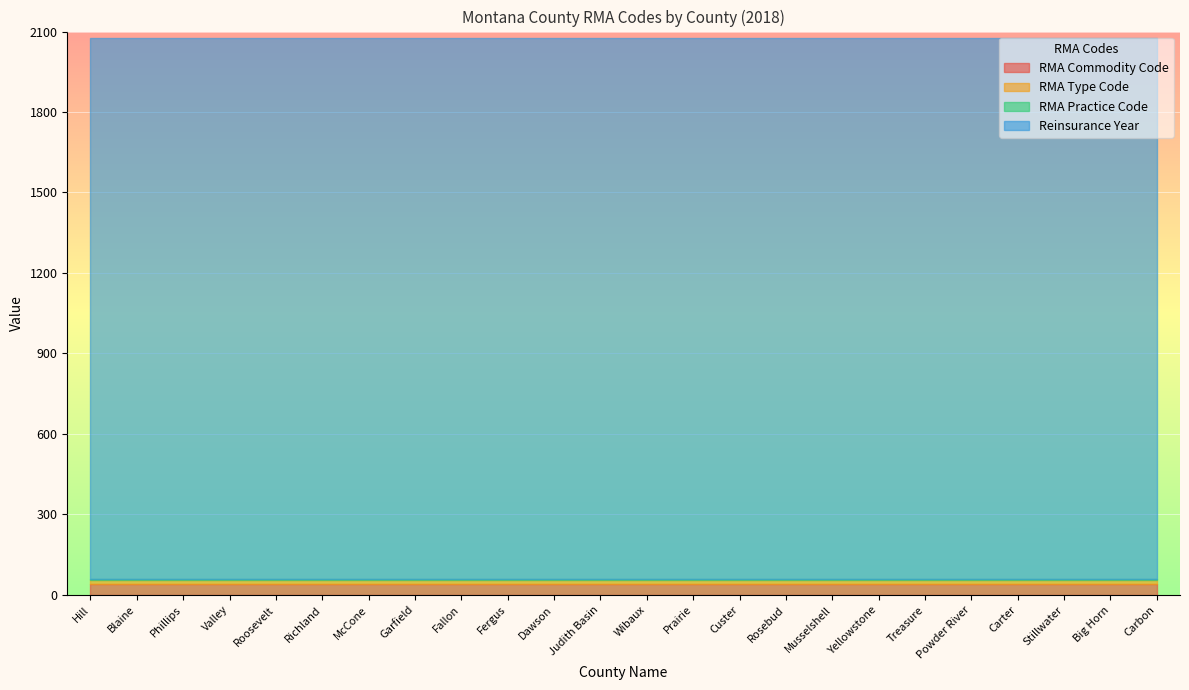

What is the lowest value of the RMA Type Code series?

16